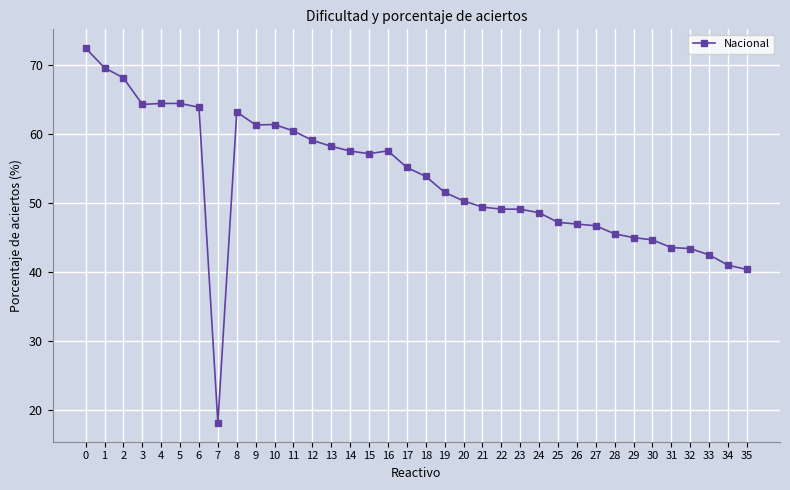

True or false: there are more than 0 points higher than both neighbors.

True